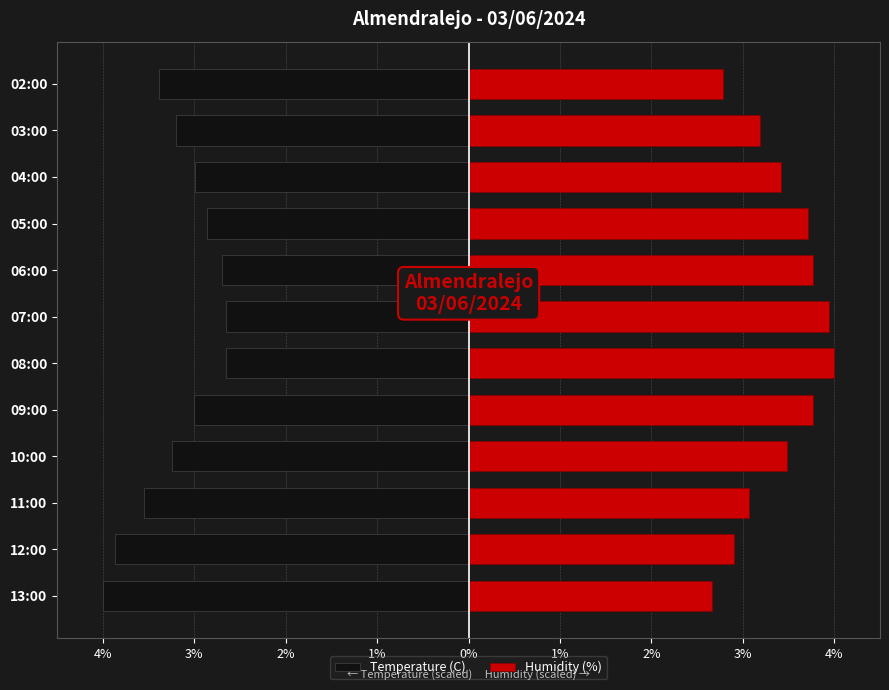

Does the chart contain stacked bars?

No